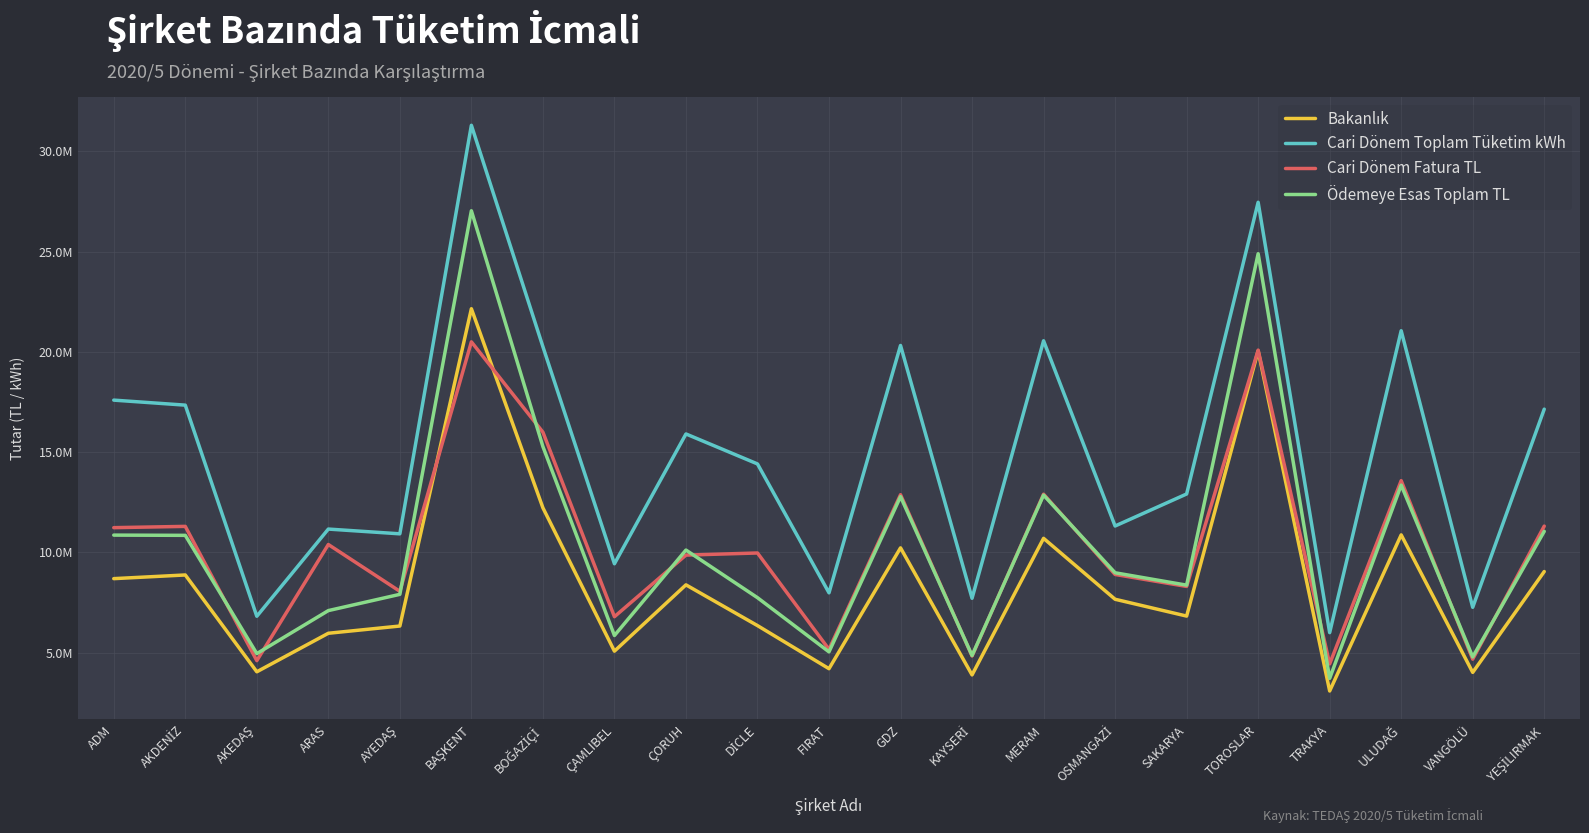

True or false: Cari Dönem Toplam Tüketim kWh and Ödemeye Esas Toplam TL intersect in this chart.

False